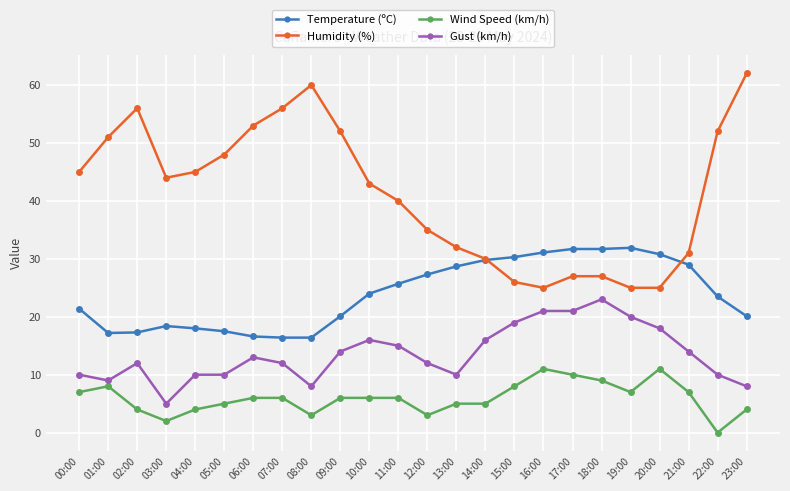

How many lines are shown in the chart?

4